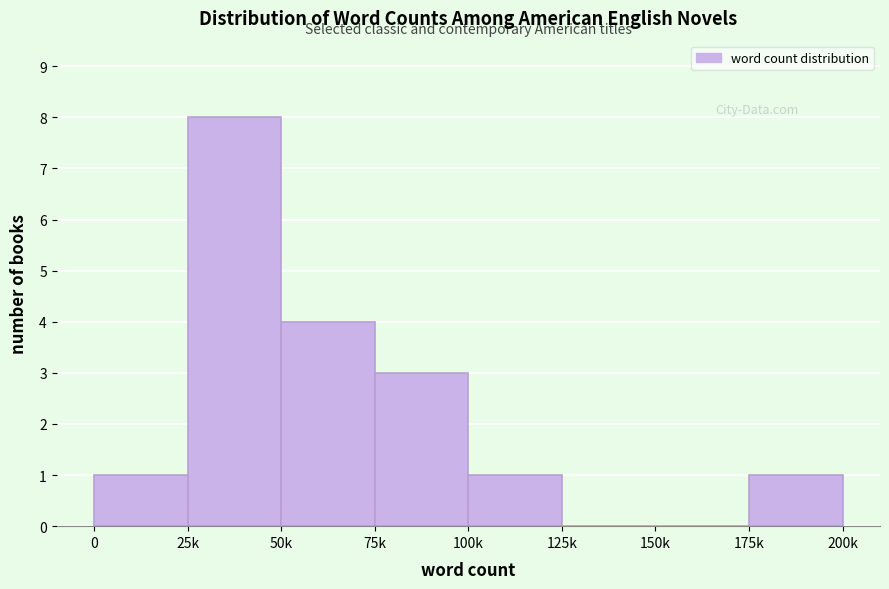

Reading left to right, what are all the values shown in this chart?

0=1	25k=8	50k=4	75k=3	100k=1	125k=0	150k=0	175k=1